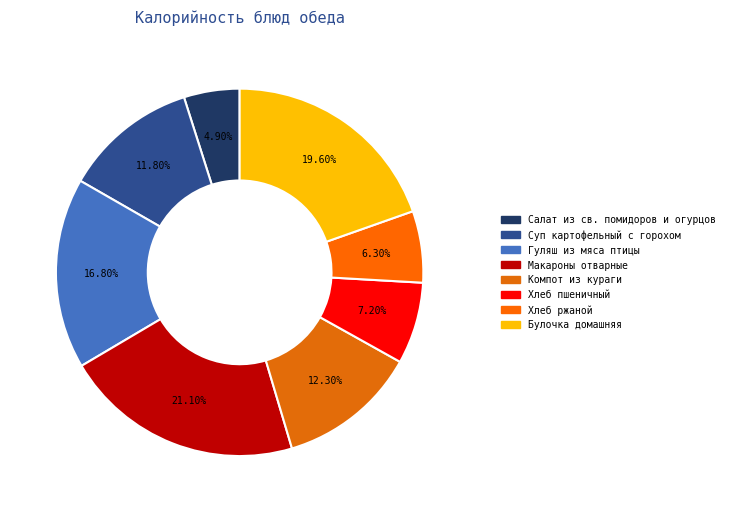

Is Компот из кураги the majority of the pie?

No